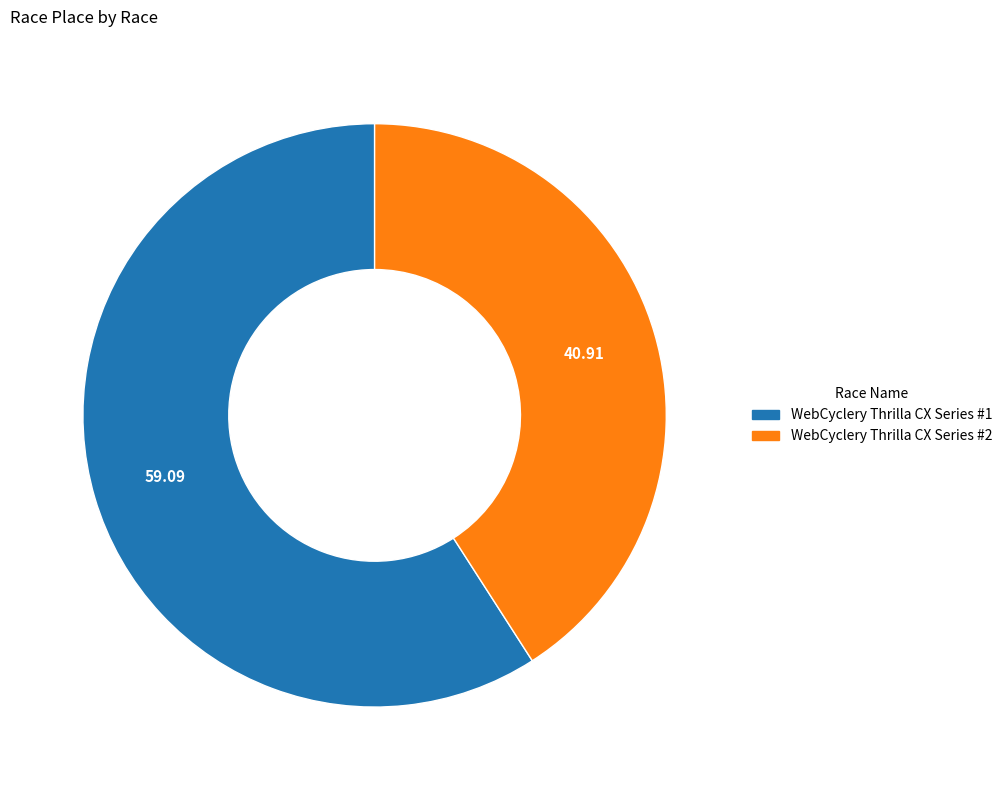

Combined, do WebCyclery Thrilla CX Series #2 and WebCyclery Thrilla CX Series #1 account for over 50%?

Yes